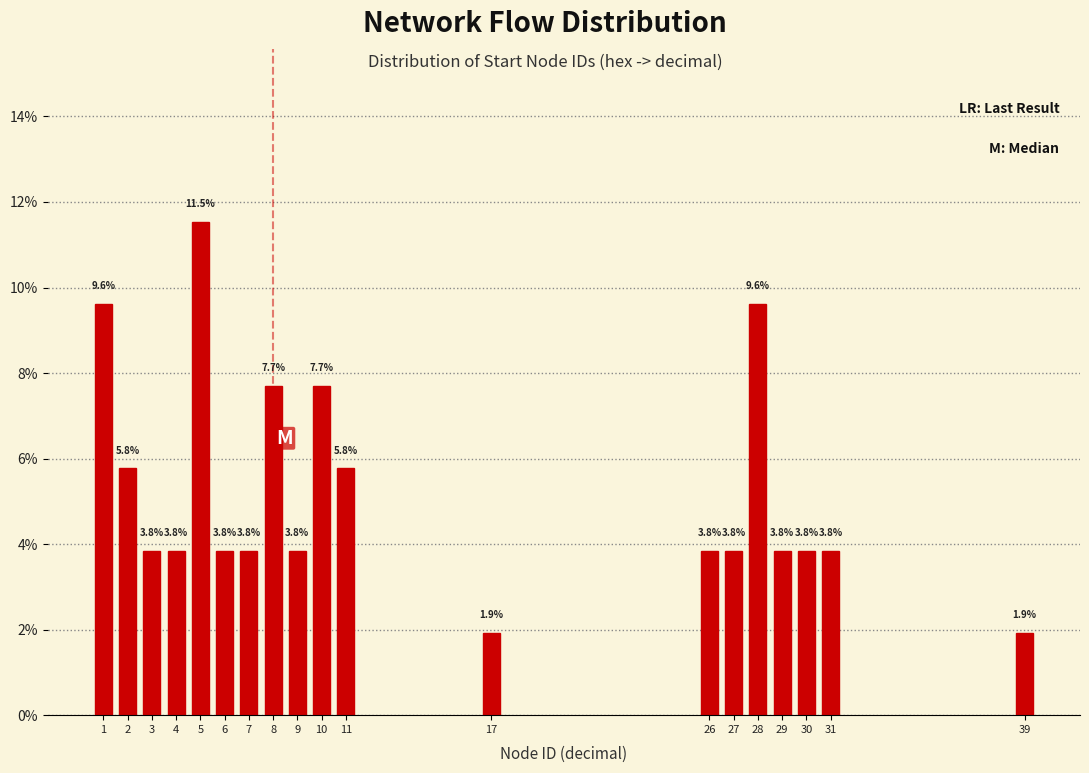

Reading right to left, transcribe all the data shown in this chart.

39=1.9	31=3.8	30=3.8	29=3.8	28=9.6	27=3.8	26=3.8	17=1.9	11=5.8	10=7.7	9=3.8	8=7.7	7=3.8	6=3.8	5=11.5	4=3.8	3=3.8	2=5.8	1=9.6